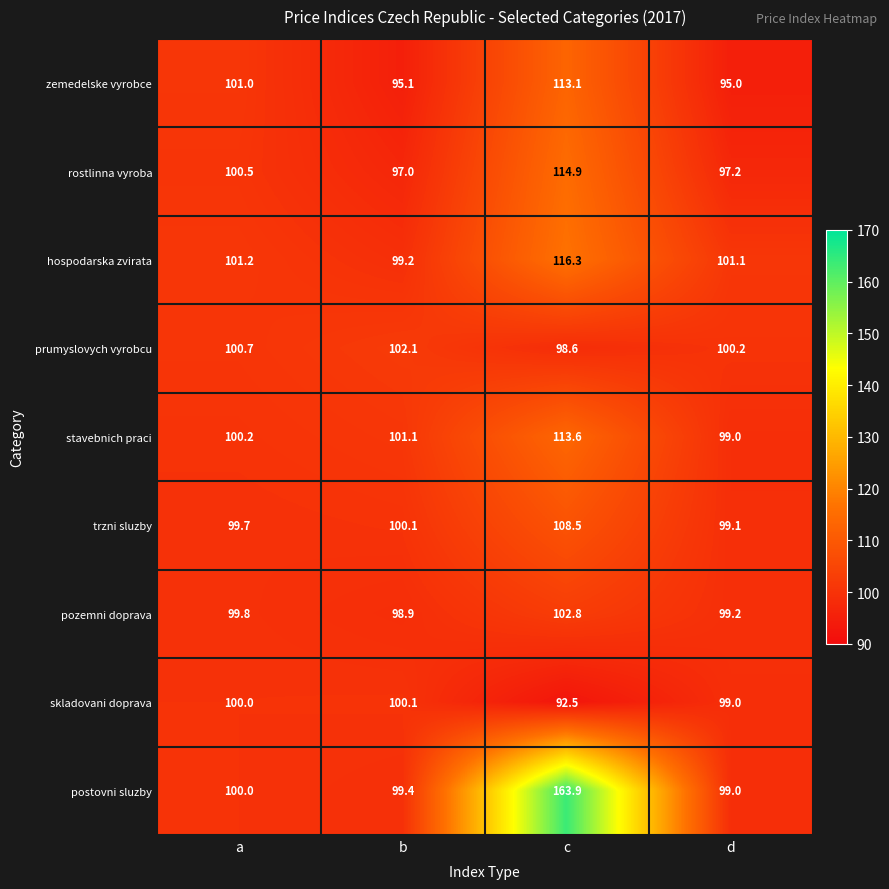

What is the difference between the maximum and second lowest values in the pozemni doprava series?

3.6